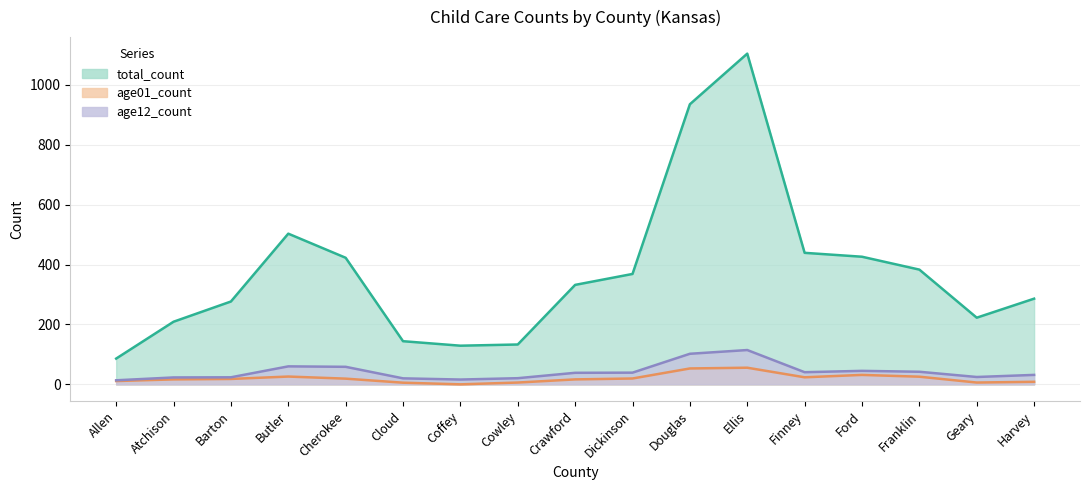

Where is the first local maximum for age01_count?

Butler